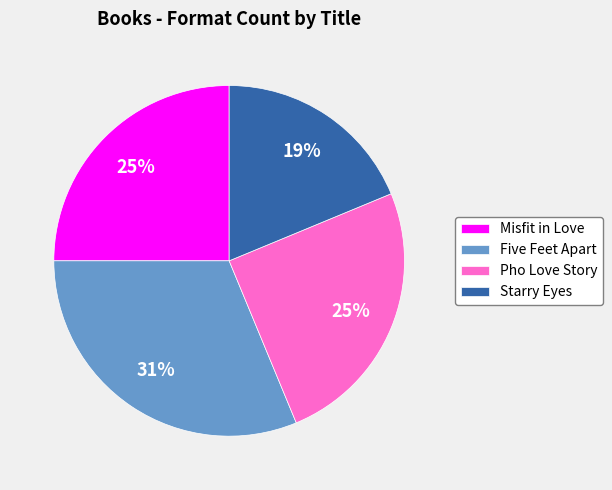

Which category has the biggest portion of the pie?

Five Feet Apart